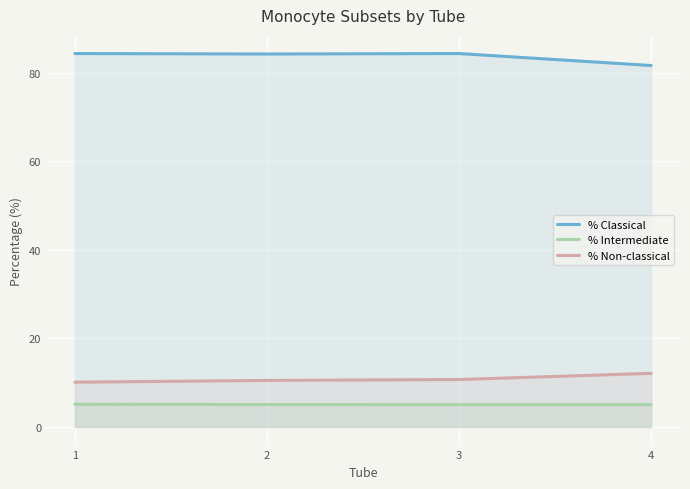

Reading left to right, extract all data points from this chart.

% Classical: 84.3	84.2	84.3	81.6
% Intermediate: 5.1	5.0	5.0	5.0
% Non-classical: 10.1	10.5	10.7	12.1